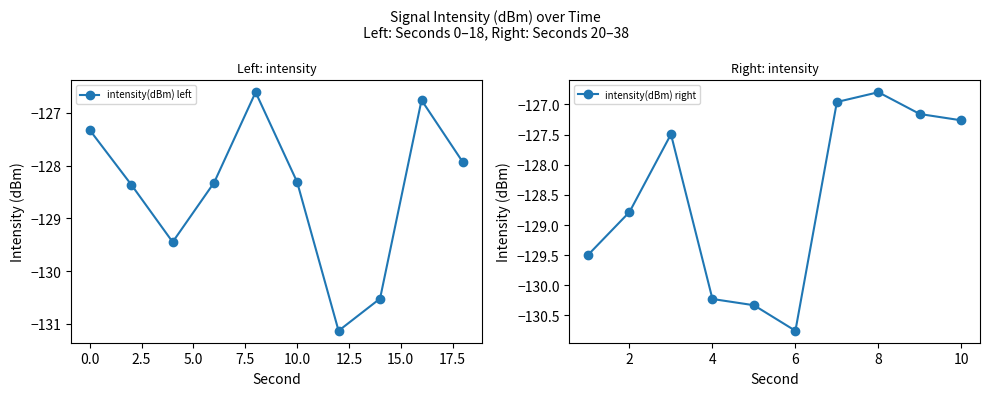

Is it true that intensity(dBm) left equals -220.2 at 10.0?

False